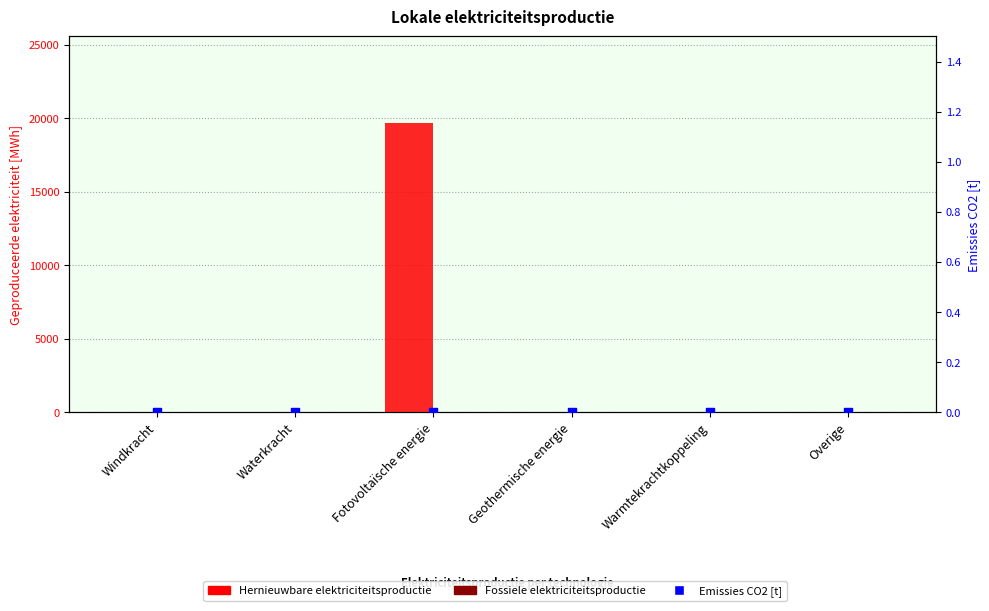

Is the value of Emissies CO2 [t] at Windkracht greater than the value of Fossiele elektriciteitsproductie at Geothermische energie?

No